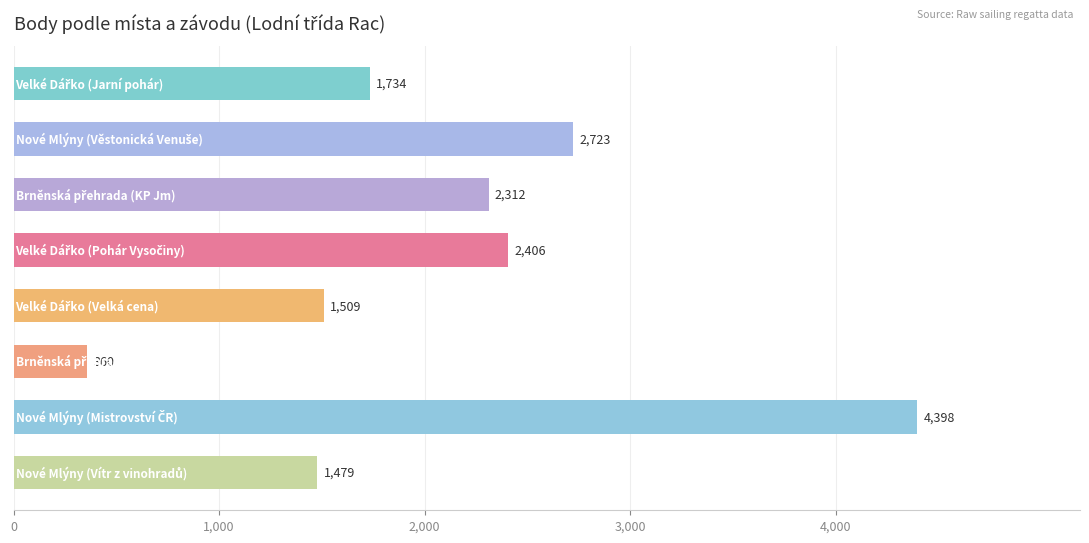

What is the smallest value displayed?

360